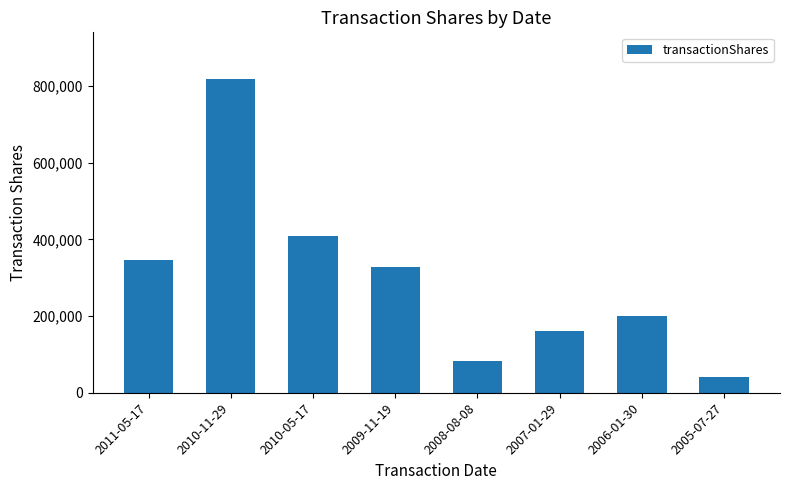

What is the label of the 4th bar from the right?

2008-08-08